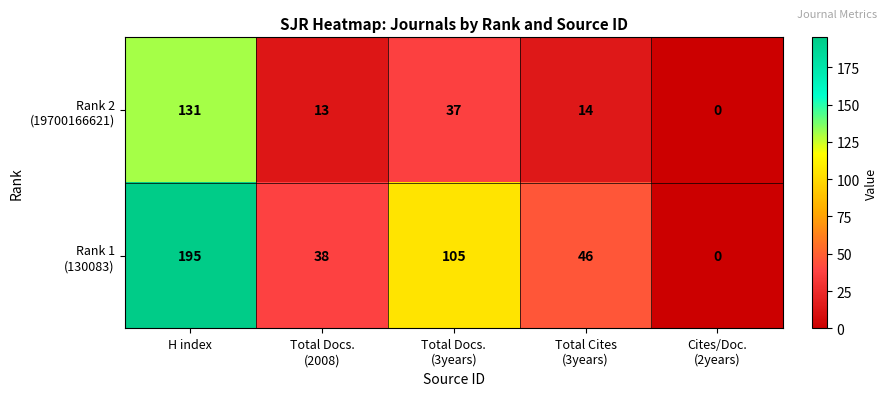

Count the number of data series in this chart.

2